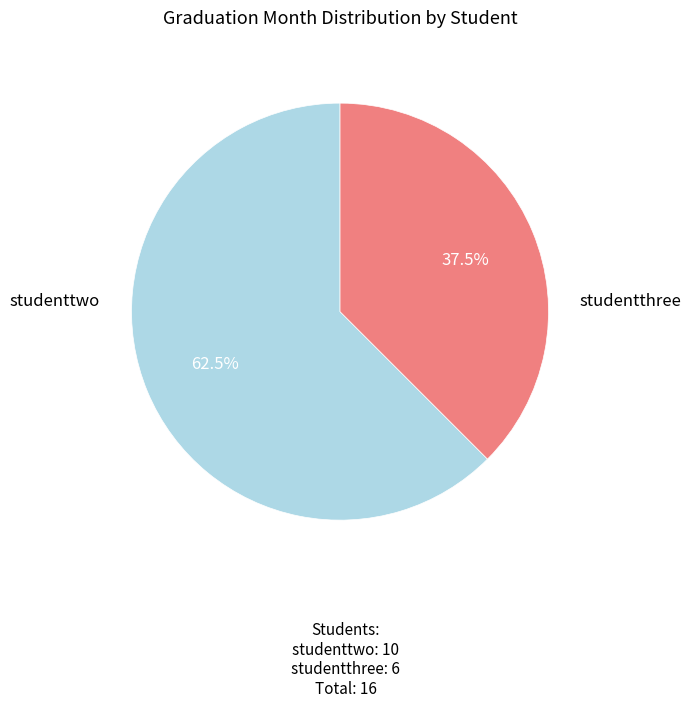

Is there any slice that represents more than half of the pie?

Yes